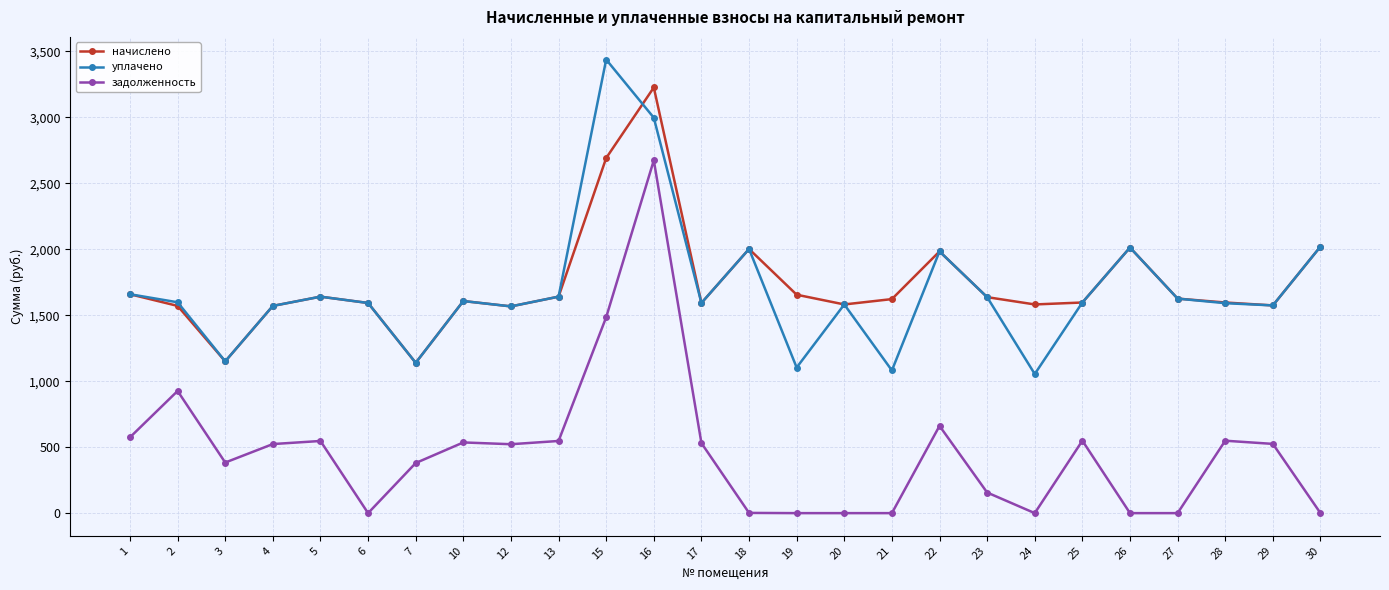

What is the value of the уплачено point at the 23rd from the left?

1626.0